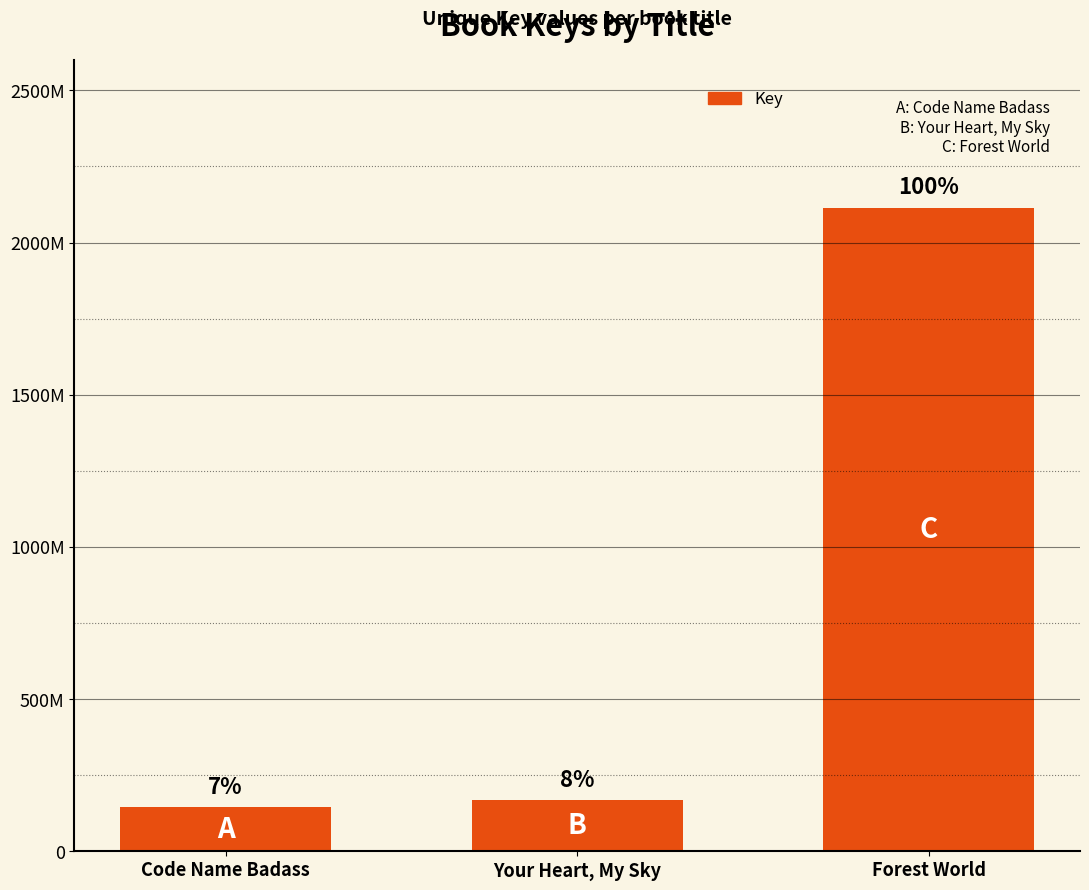

What is the label of the 2nd bar from the right?

Your Heart, My Sky